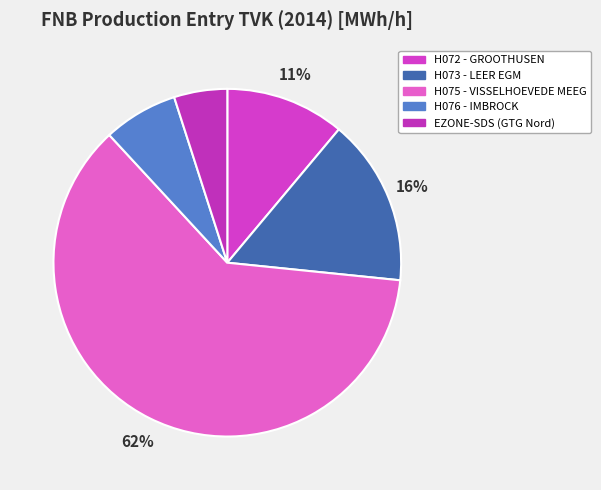

Which category has the biggest portion of the pie?

H075 - VISSELHOEVEDE MEEG